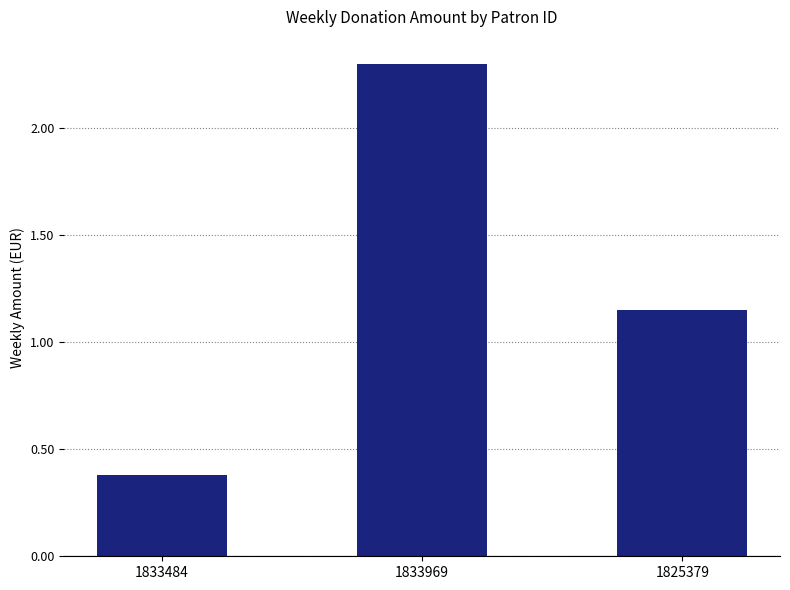

What is the difference between the second highest and minimum values?

0.8